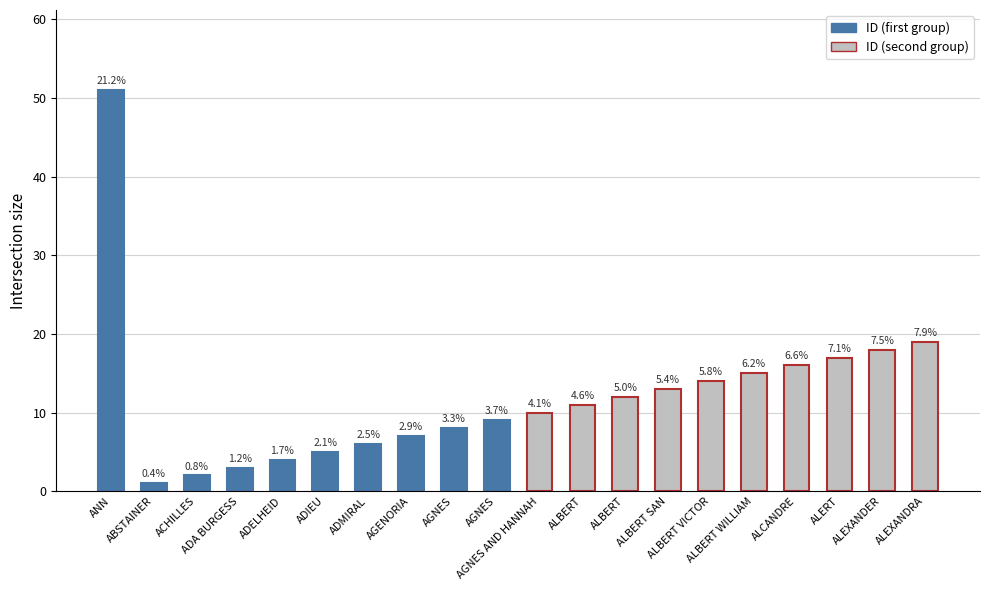

The value at ALBERT VICTOR is 4. True or false?

False